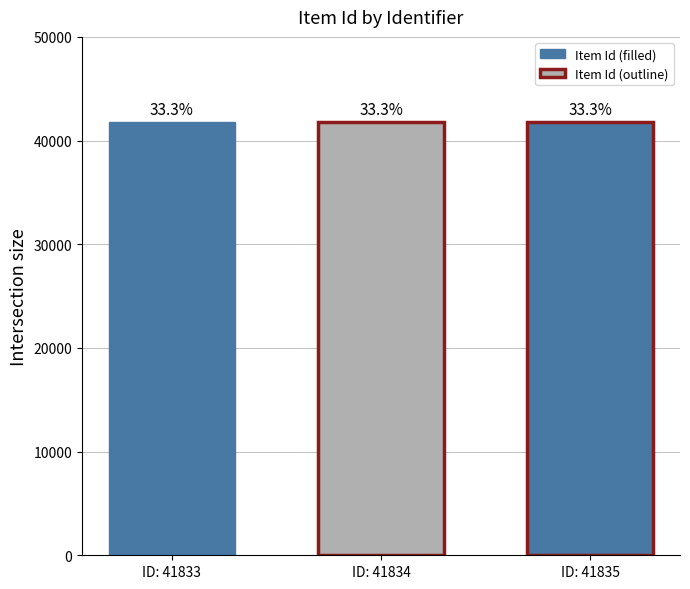

Reading right to left, list all the values displayed in this chart.

41835	41834	41833